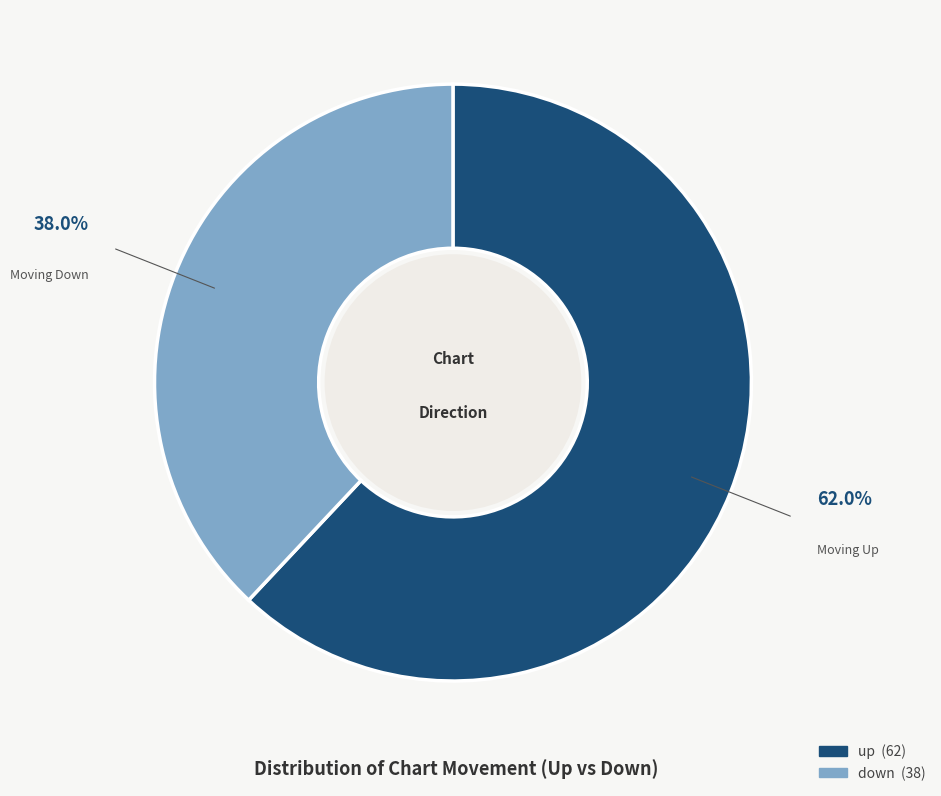

The down slice represents 48% of the pie. True or false?

False